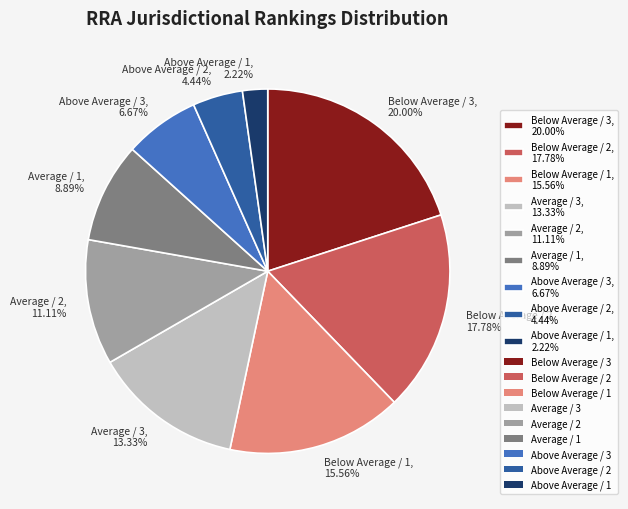

Count the number of slices in the pie.

9